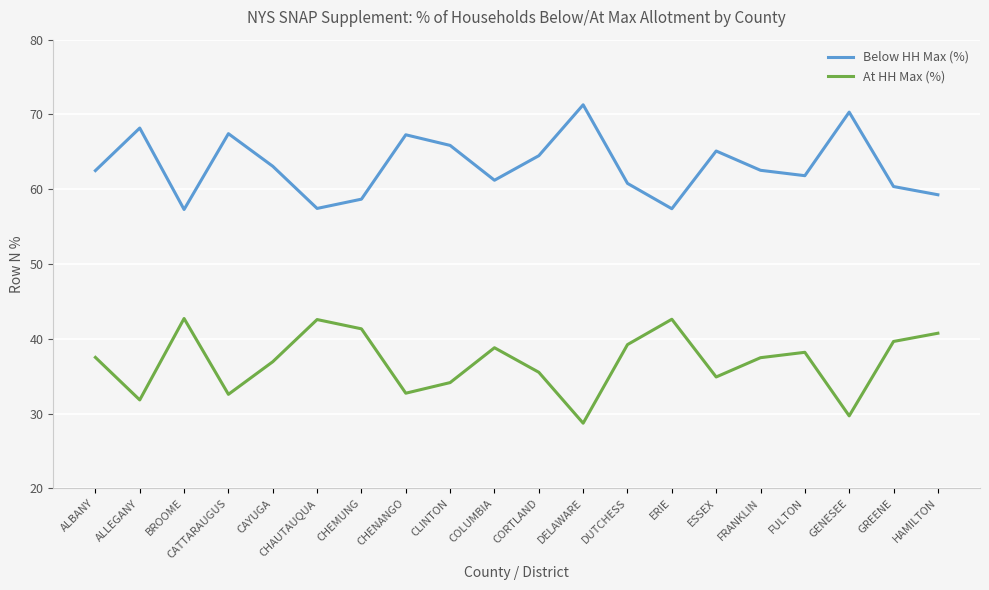

True or false: Below HH Max (%) and At HH Max (%) cross at least once.

False